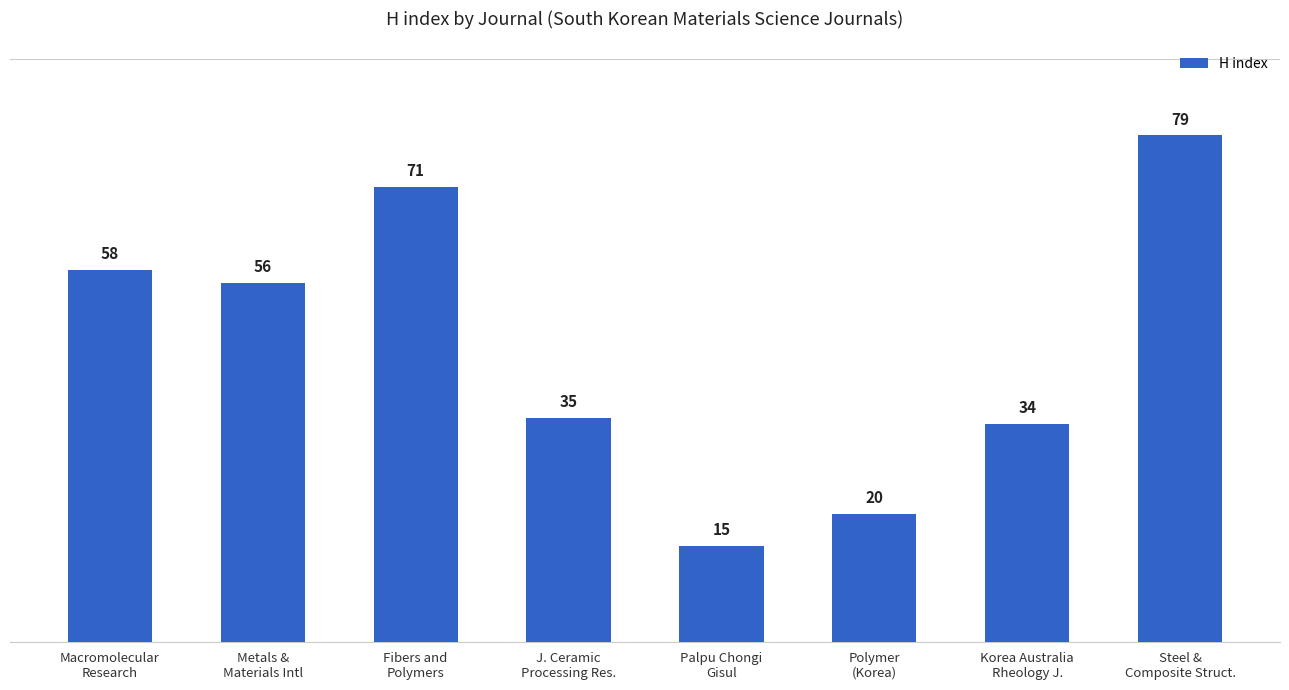

Which label corresponds to the largest value in the chart?

Steel &
Composite Struct.